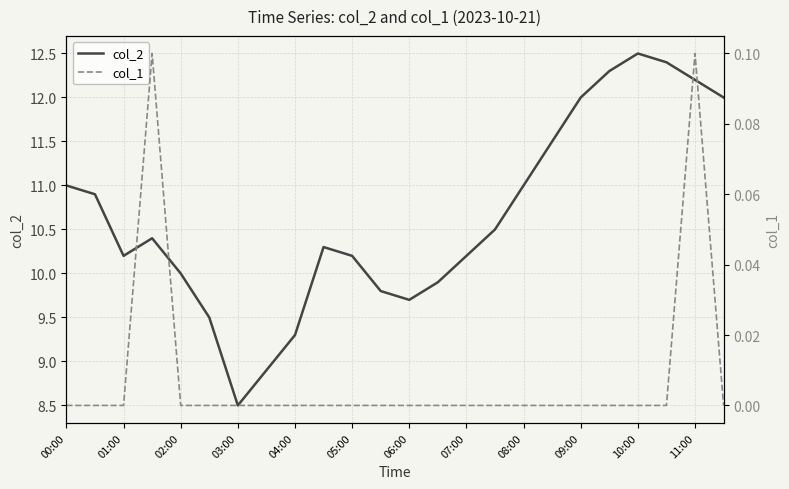

What is the difference between the maximum and minimum values in the col_1 series?

0.1